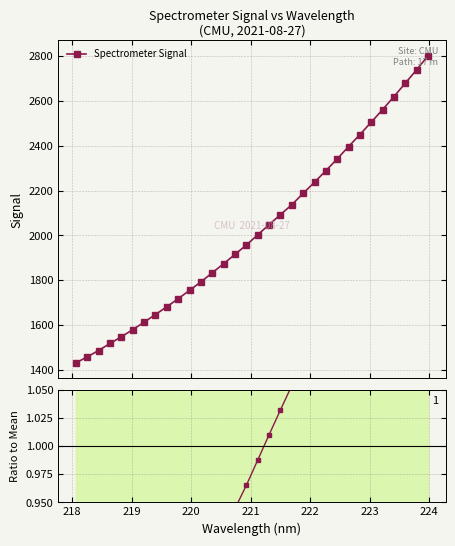

What is the average value of the Ratio to Mean series?

1.0